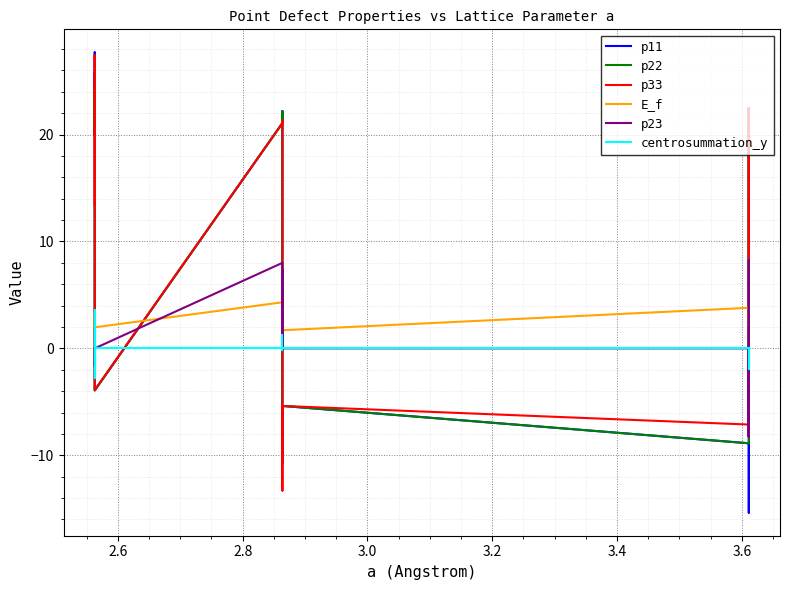

What are all the series names shown in the legend?

p11, p22, p33, E_f, p23, centrosummation_y